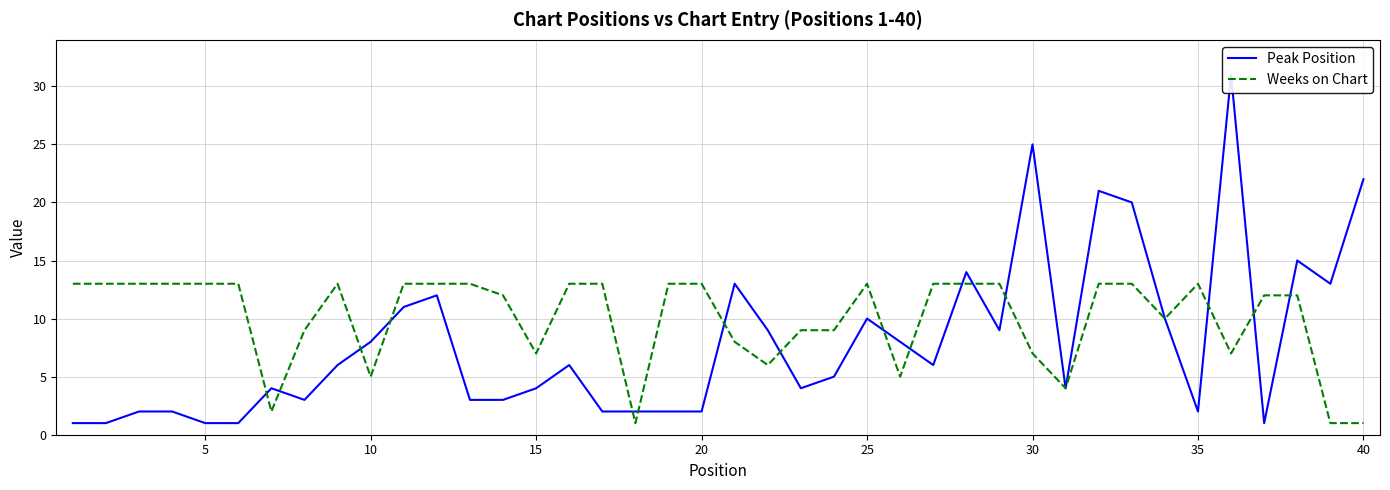

What is the maximum value for Weeks on Chart?

13